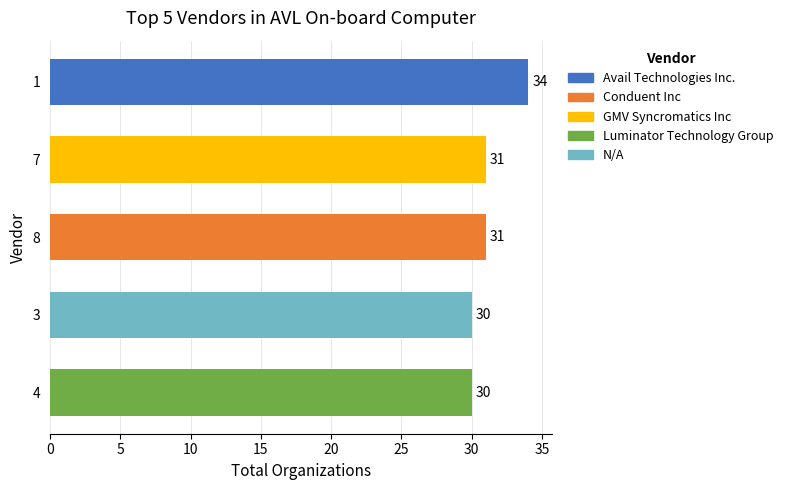

Which category has the highest value across all series?

1